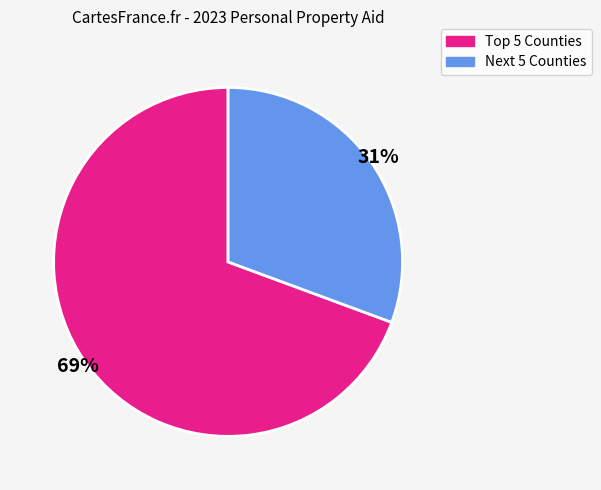

To the nearest percent, what is the average slice percentage?

50%